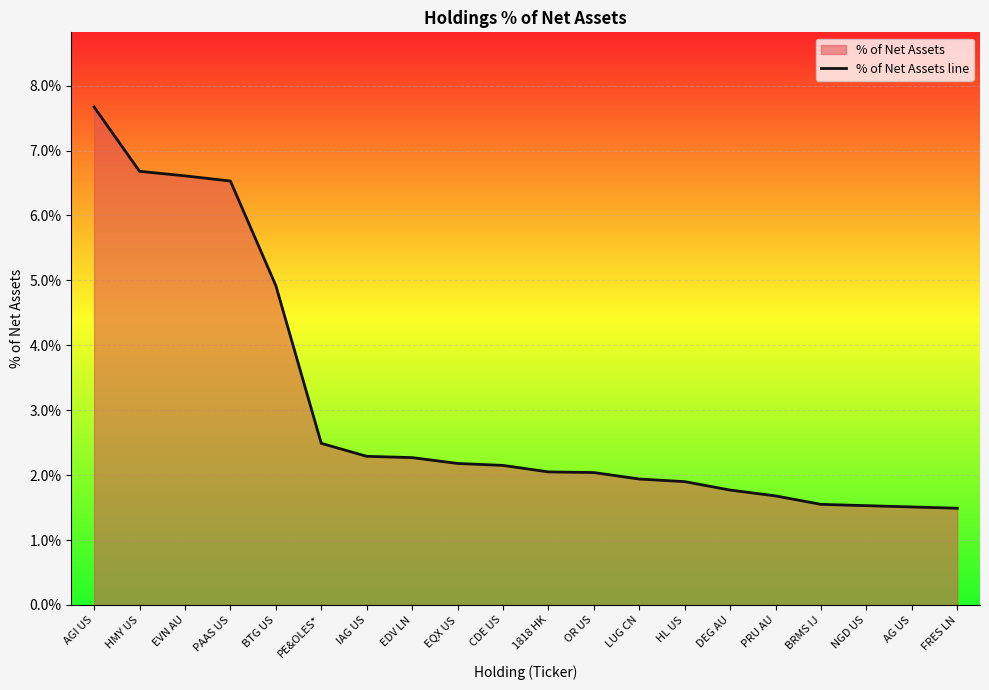

Which category has the highest value across all series?

AGI US